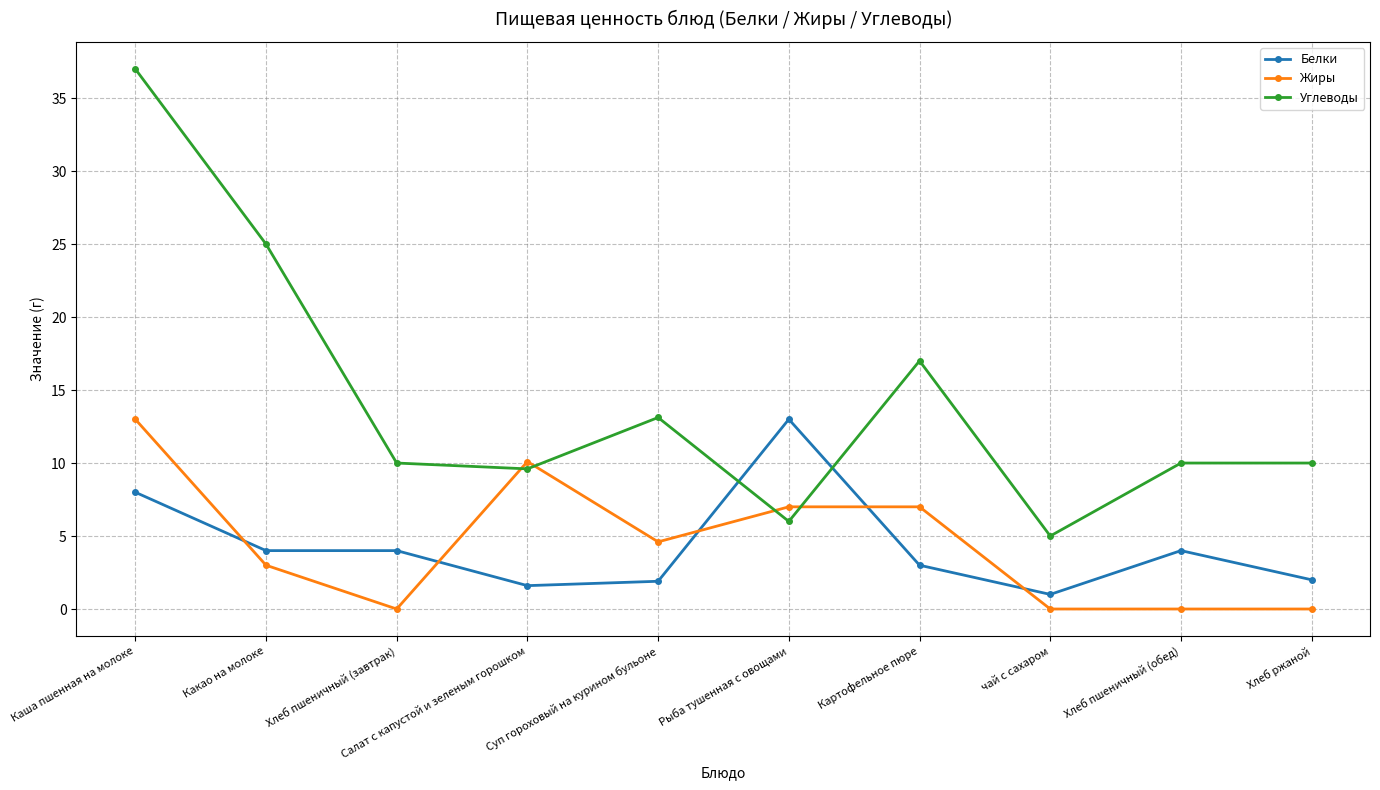

What is the difference between the Жиры values at Суп гороховый на курином бульоне and Салат с капустой и зеленым горошком?

5.5